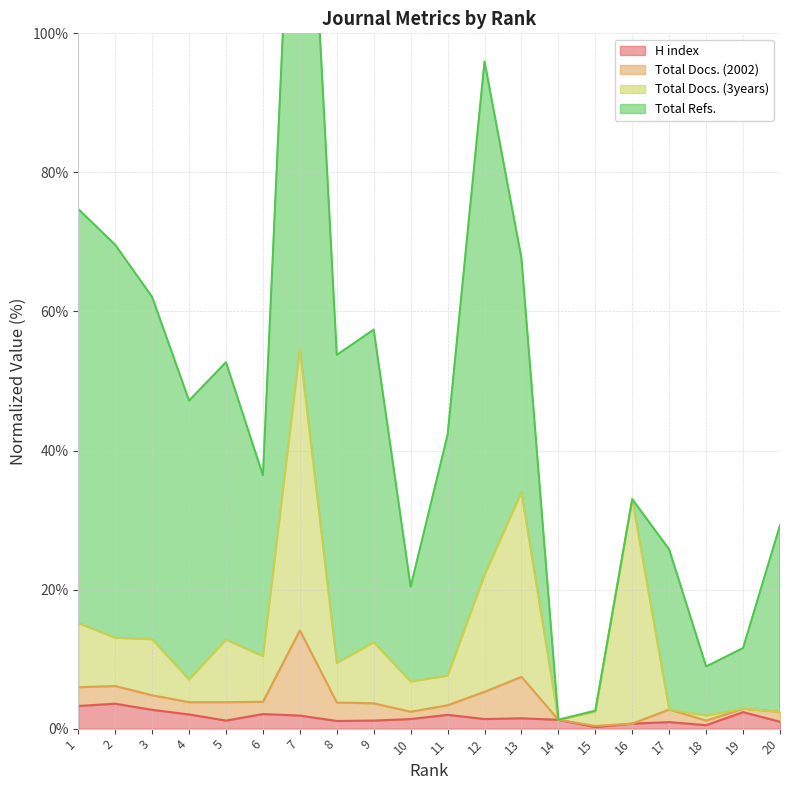

At how many categories does at least one series exceed 50?

1